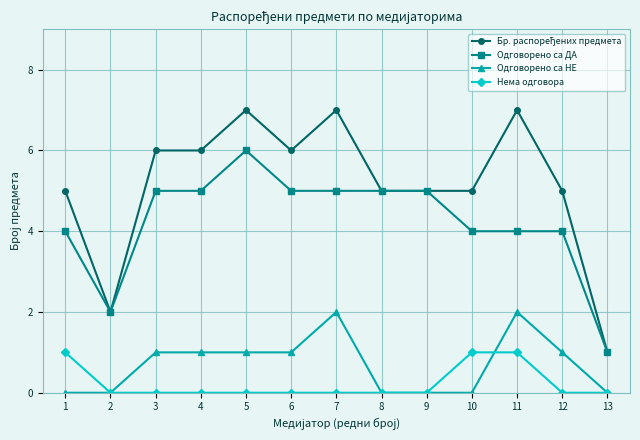

True or false: Одговорено са НЕ has more than 0 points higher than both neighbors.

True